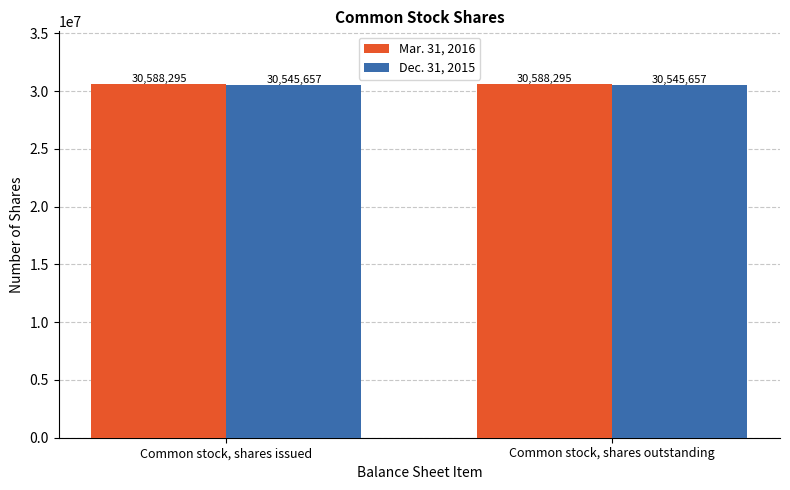

What is the label of the 1st bar from the left?

Common stock, shares issued